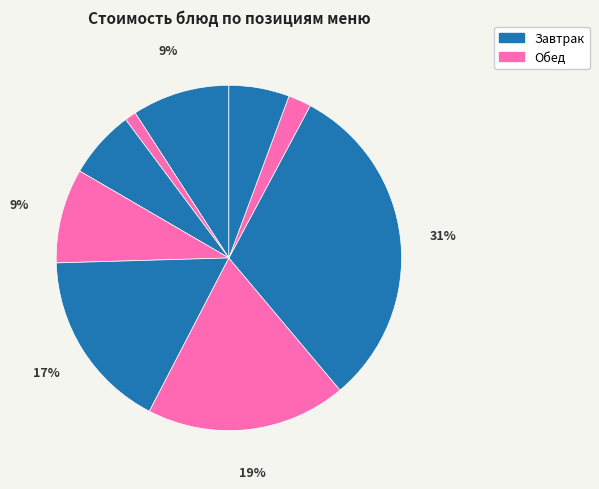

Which slice is the largest?

Плов (из отварного мяса)